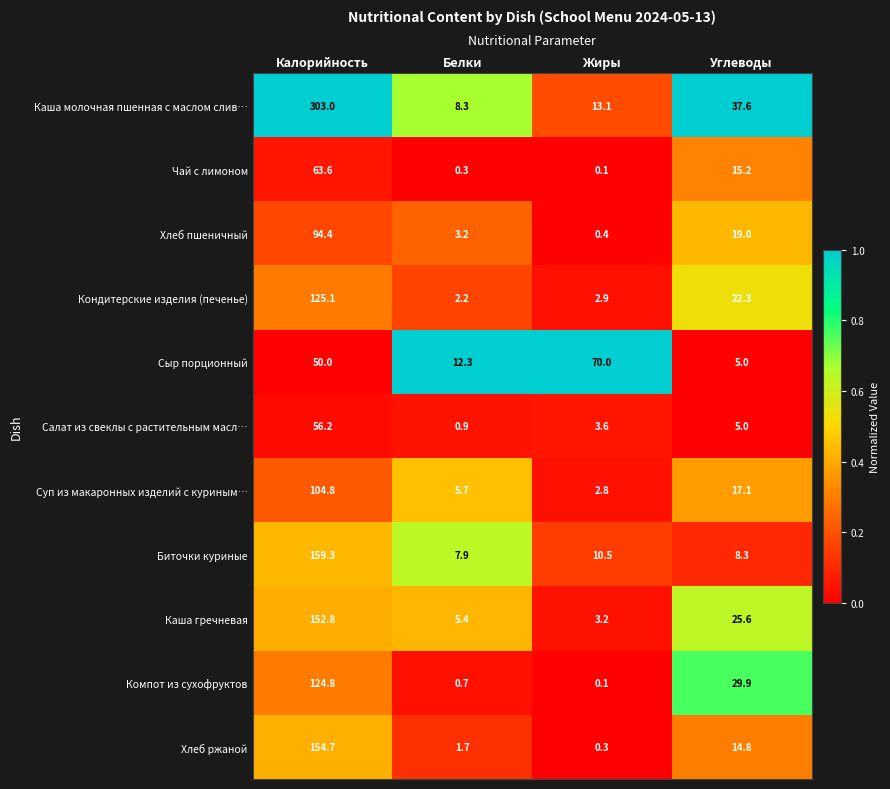

At which category does the chart reach its minimum across all series?

Жиры